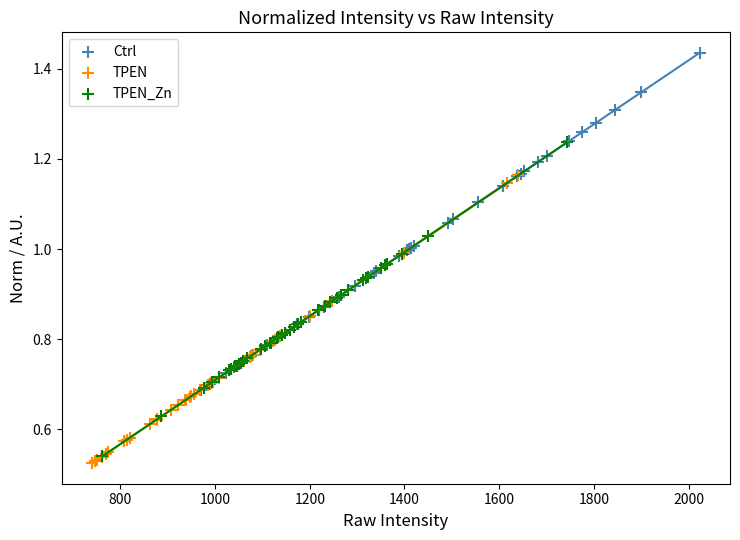

Which series reaches the maximum Y coordinate?

Ctrl